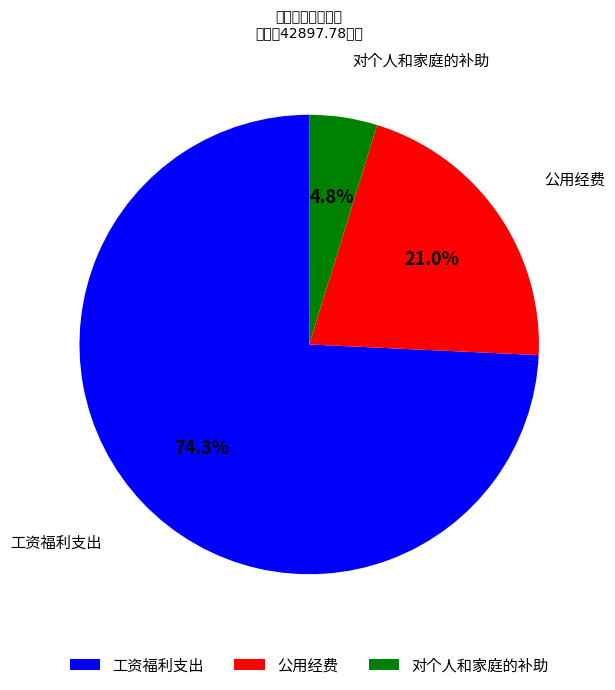

Is it true that 工资福利支出 is 62% of the pie?

False